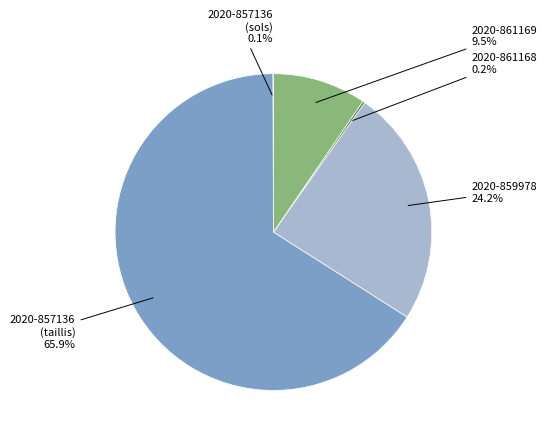

What percentage is NOT represented by 2020-861169?

90.5%